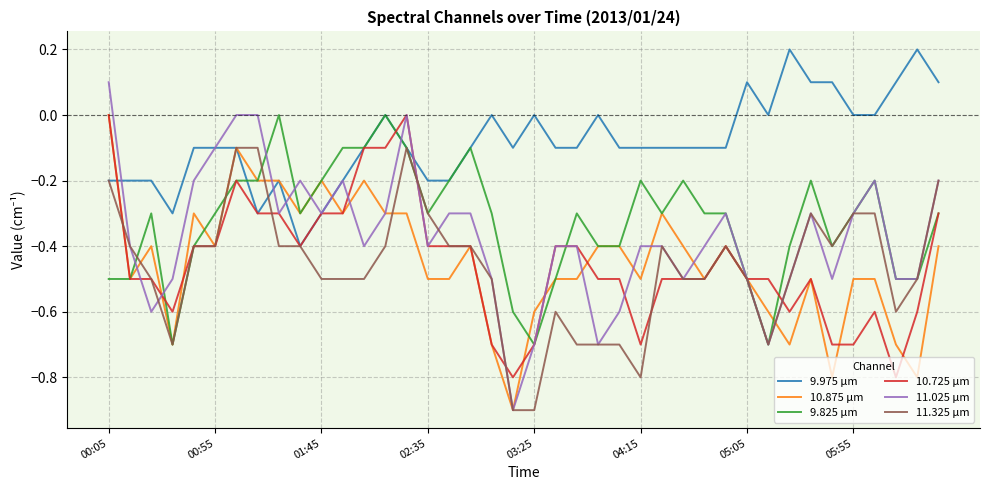

Which series has the widest spread of values?

11.025 μm